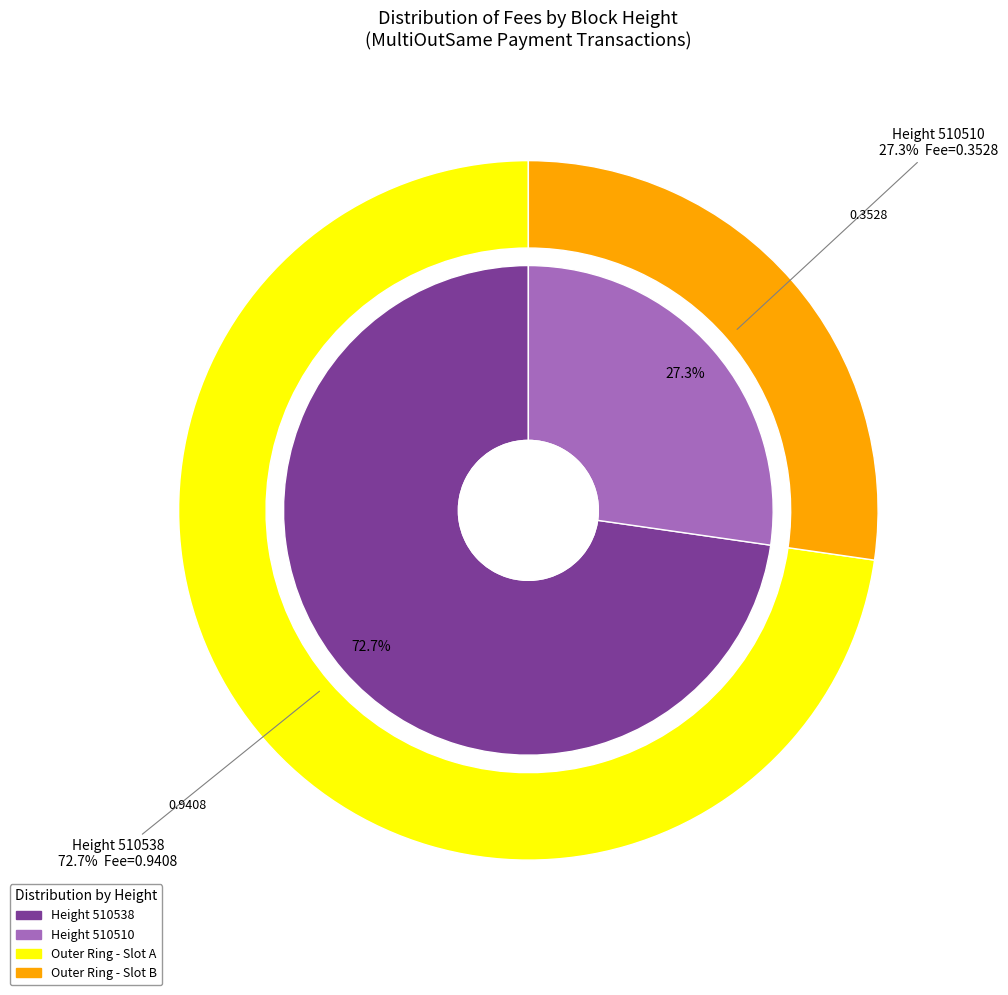

Which has a higher value, 510510 or 510538?

510538